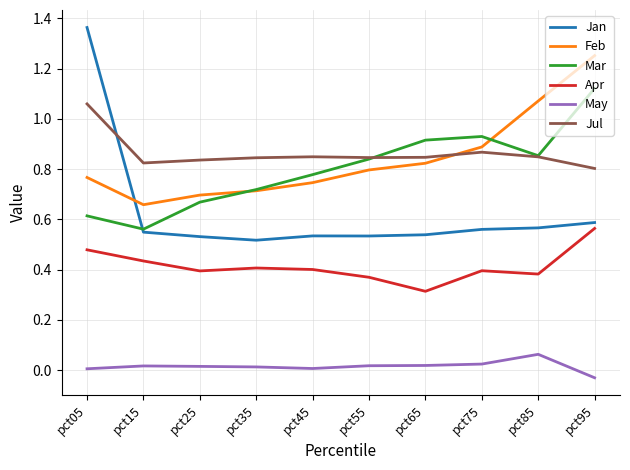

What is the total value across all series at pct75?

3.7